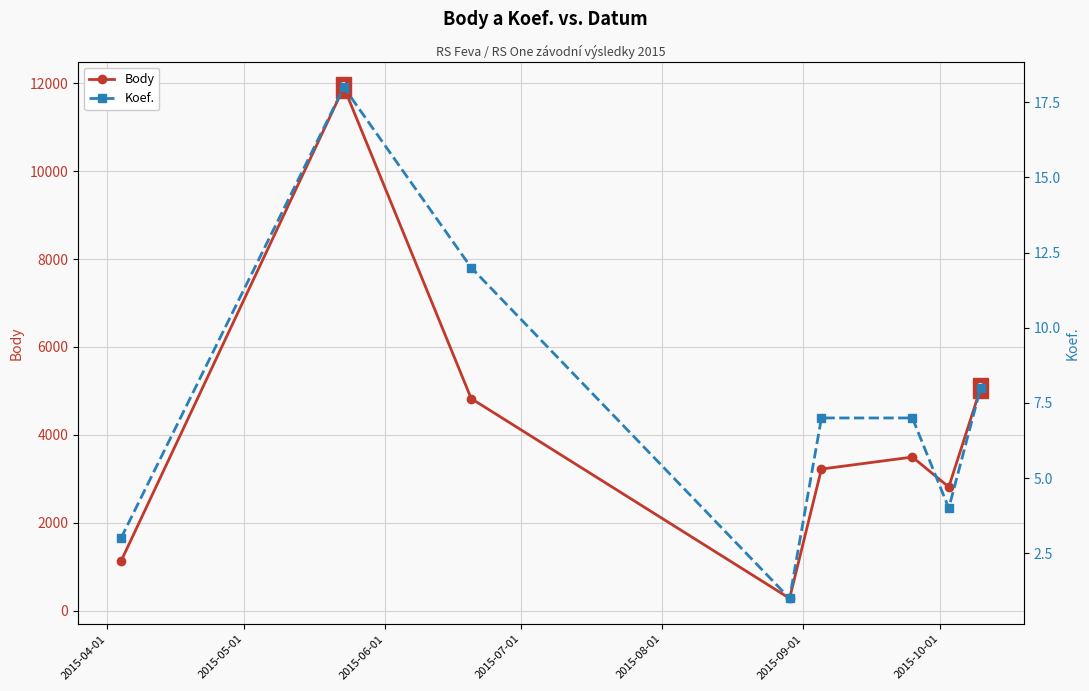

What is the highest value of the Body series?

11910